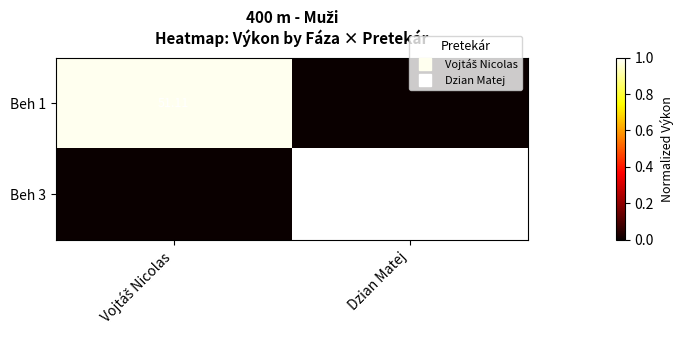

How many data points in Beh 3 are above 0?

1